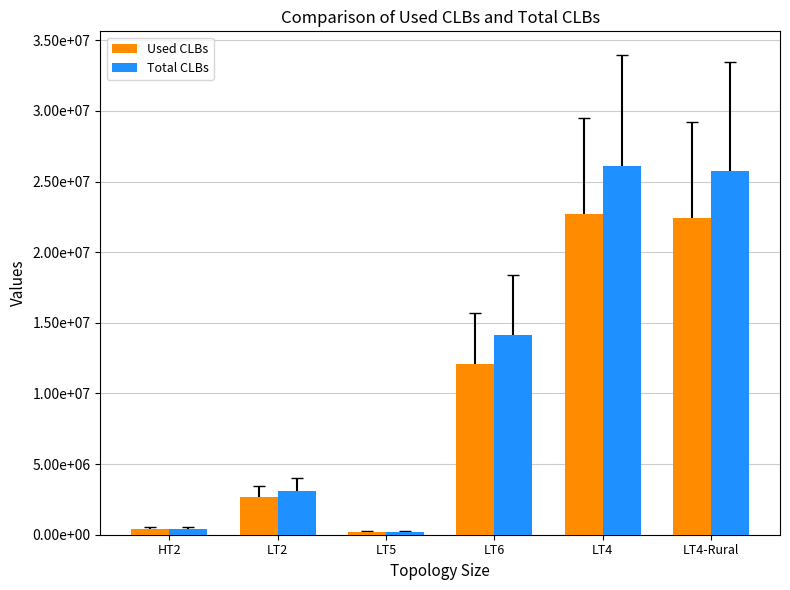

Is the value of Total CLBs at LT4 greater than the value of Used CLBs at LT2?

Yes